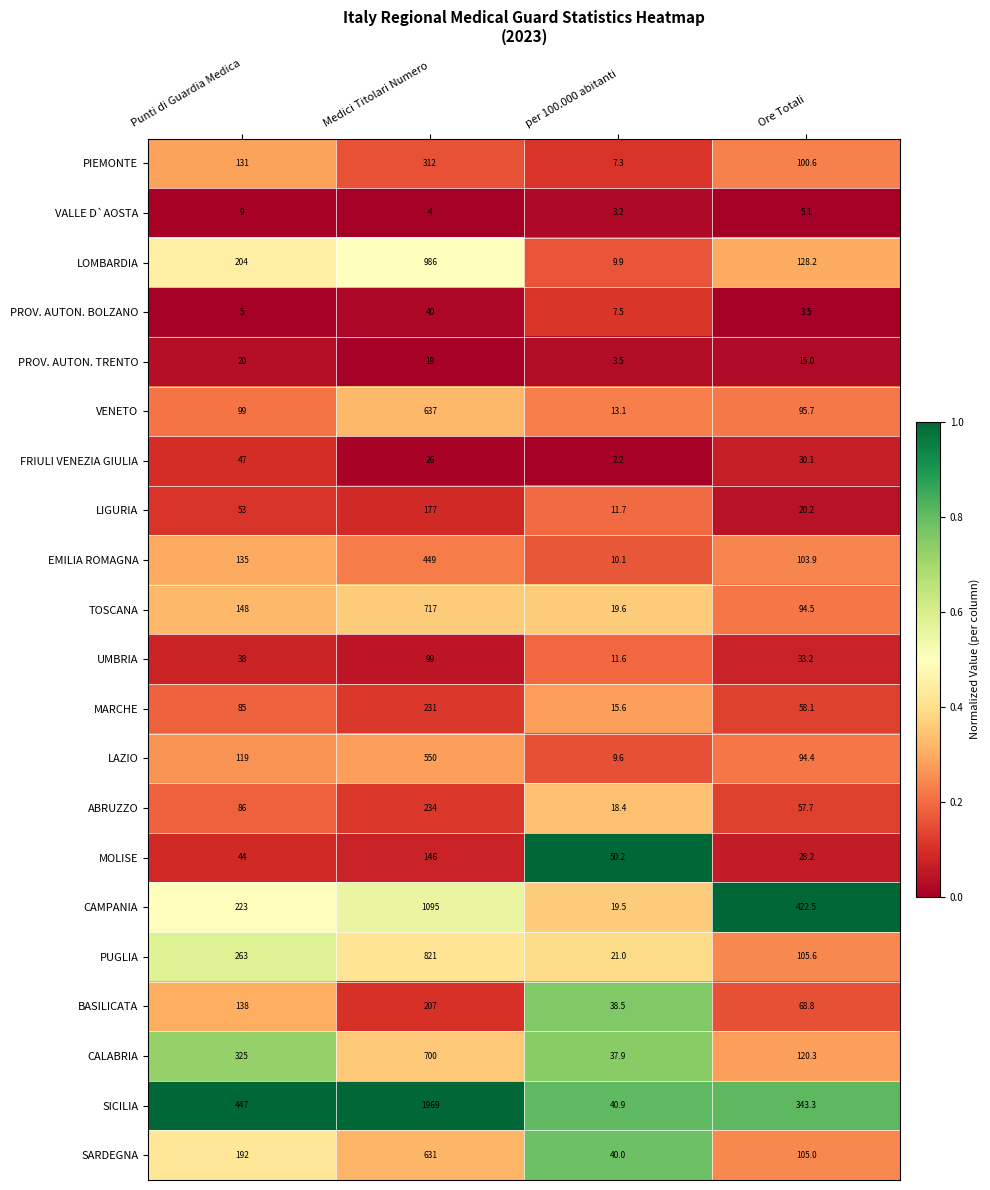

At which category is the sum across all series the highest?

Medici Titolari Numero